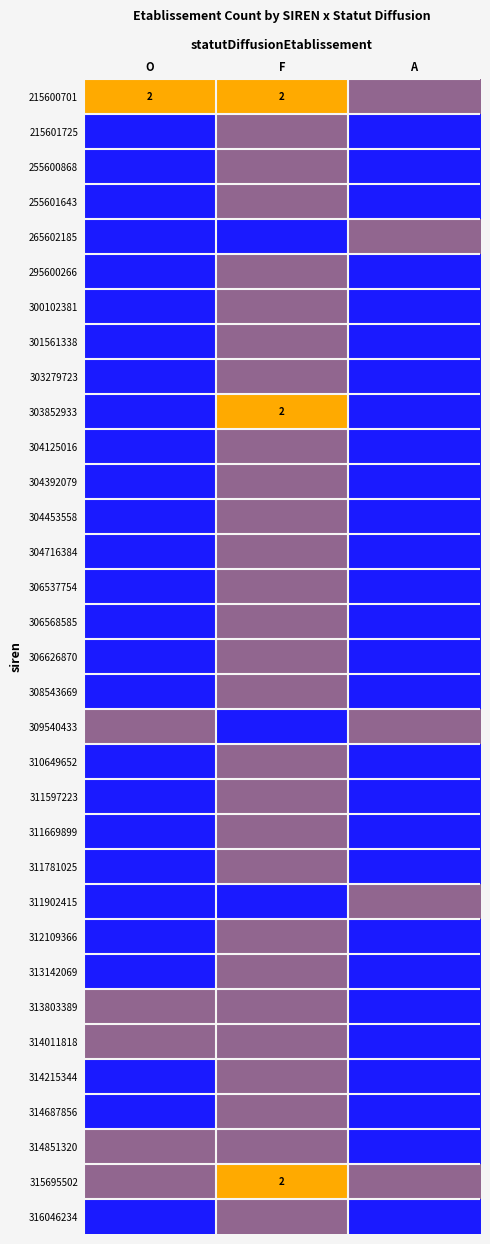

Which label corresponds to the smallest value in the chart?

O